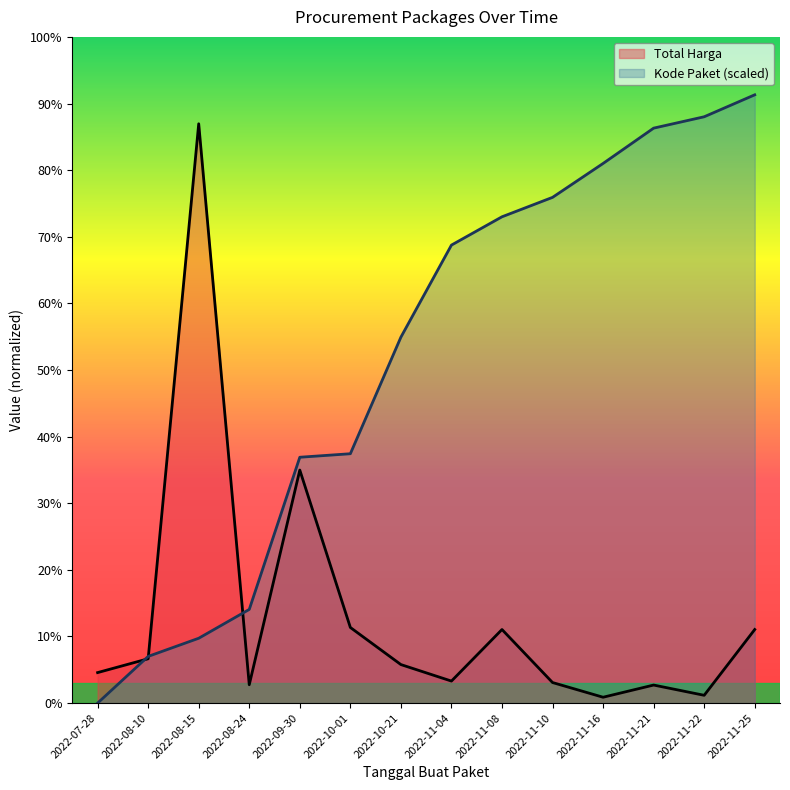

Is it true that Kode Paket equals 330926700.2 at 2022-11-10?

True